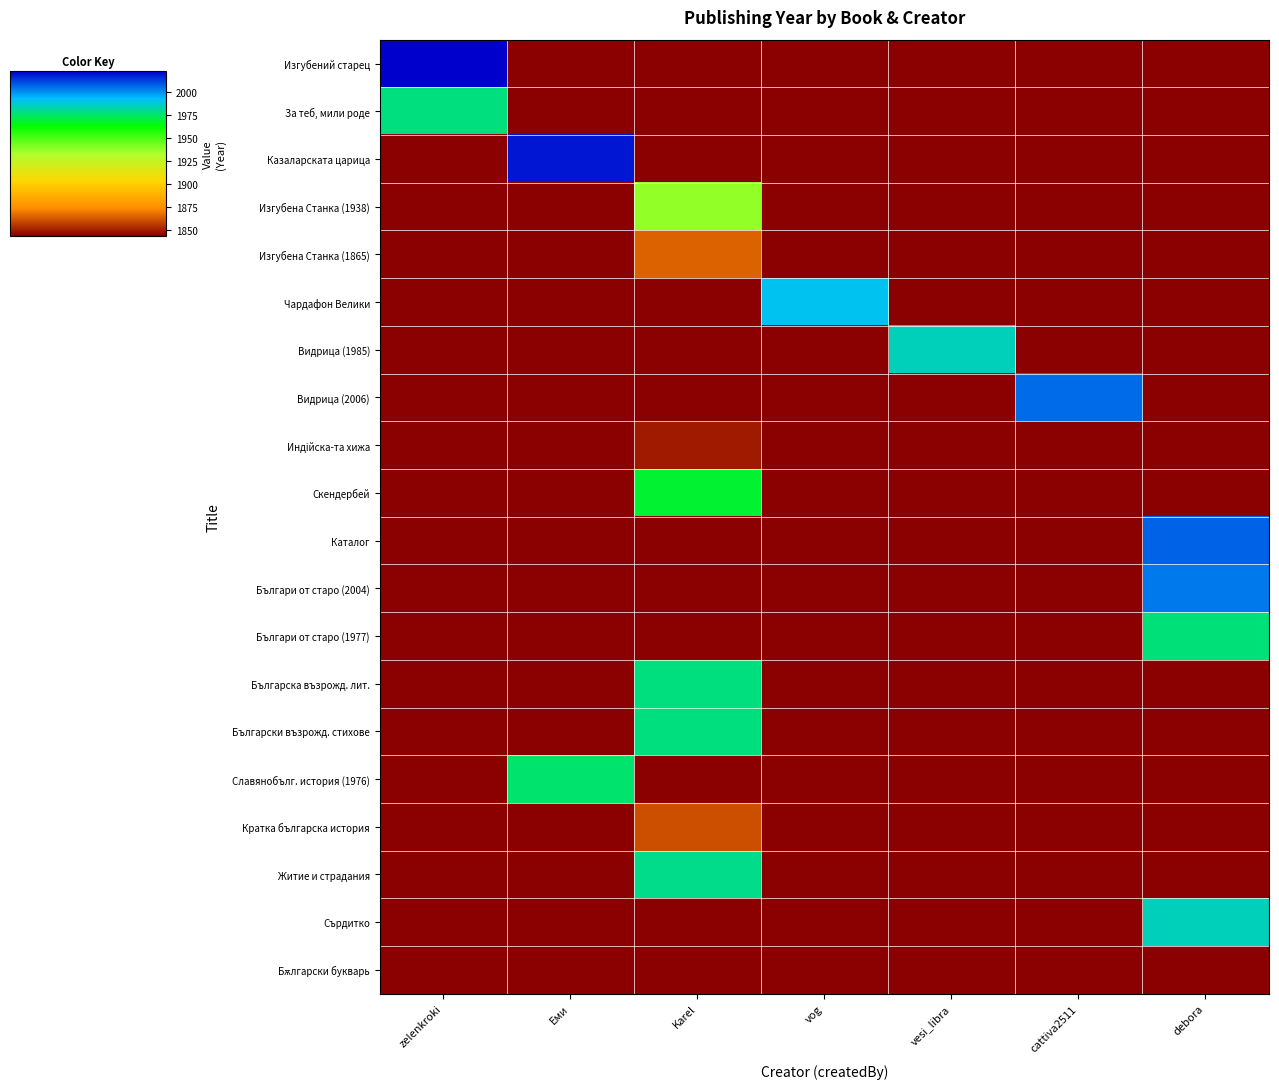

What is the spread (max minus min) of values at zelenkroki?

45.0